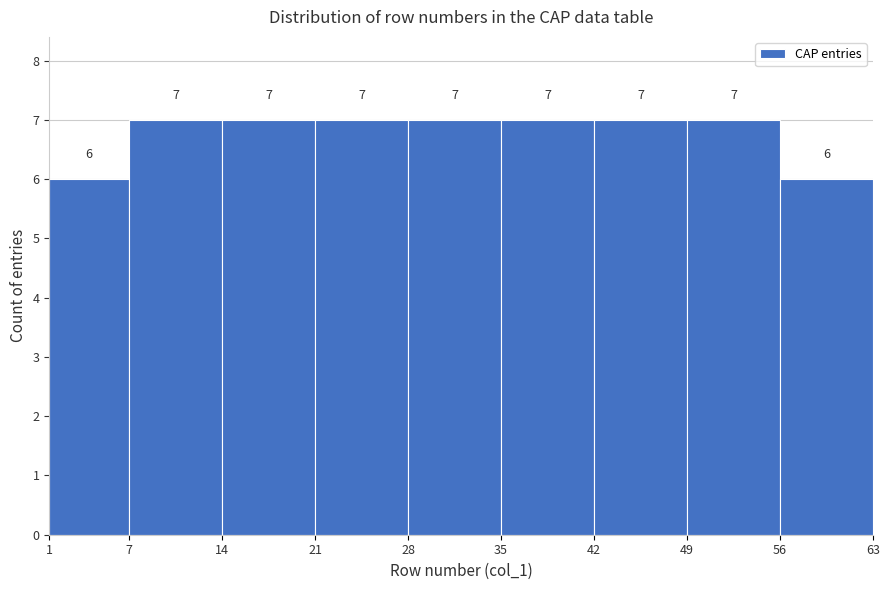

Reading left to right, list every bar in this chart as the range it spans on the x-axis followed by its height.

1 to 7: 6
7 to 14: 7
14 to 21: 7
21 to 28: 7
28 to 35: 7
35 to 42: 7
42 to 49: 7
49 to 56: 7
56 to 63: 6